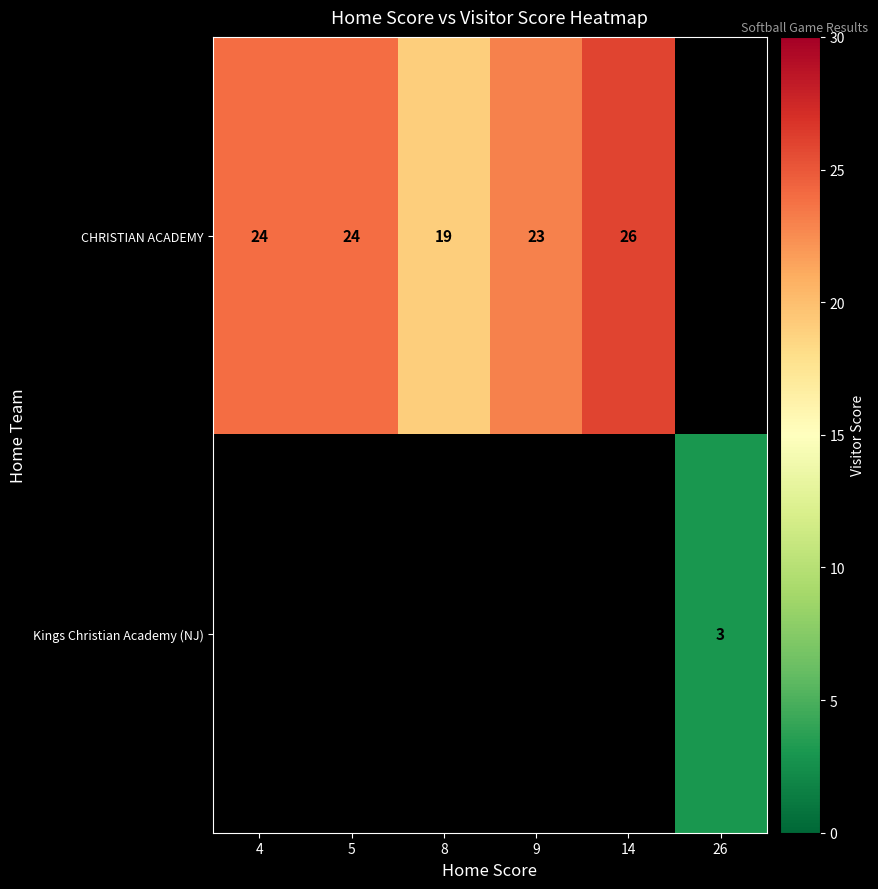

Count the row_0 values in the range 23 to 26.

4